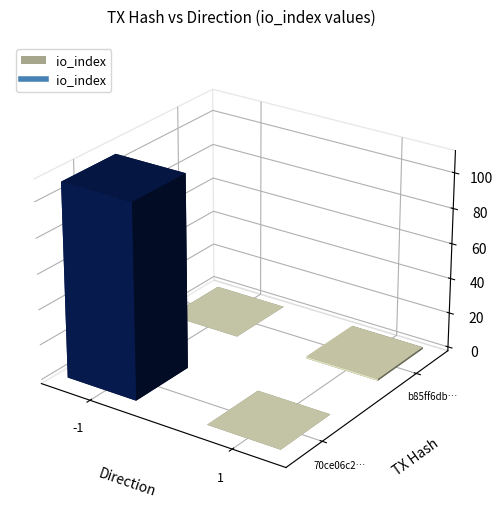

Count the number of categories in the chart.

2